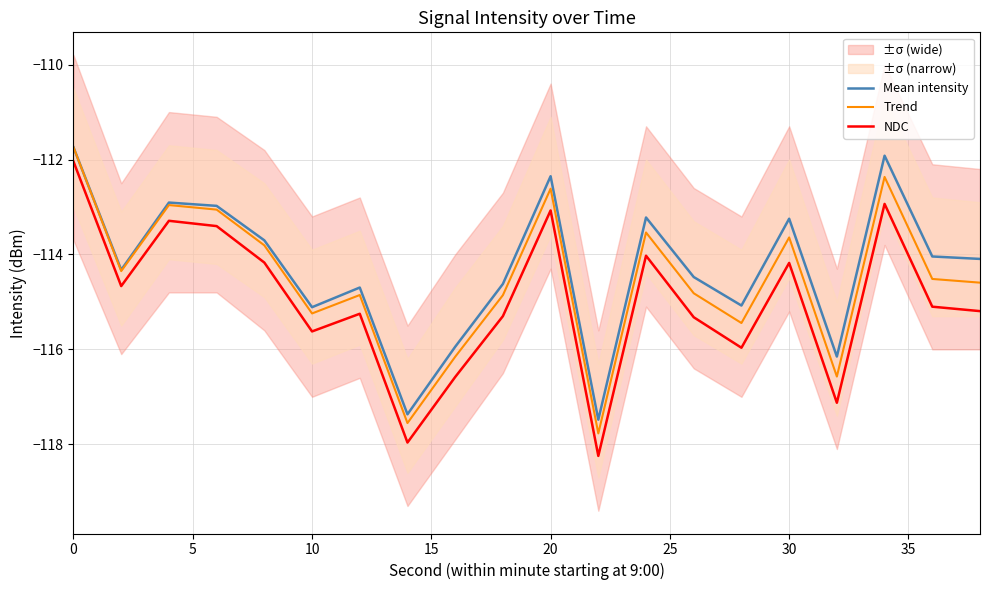

True or false: NDC and Mean intensity intersect in this chart.

False